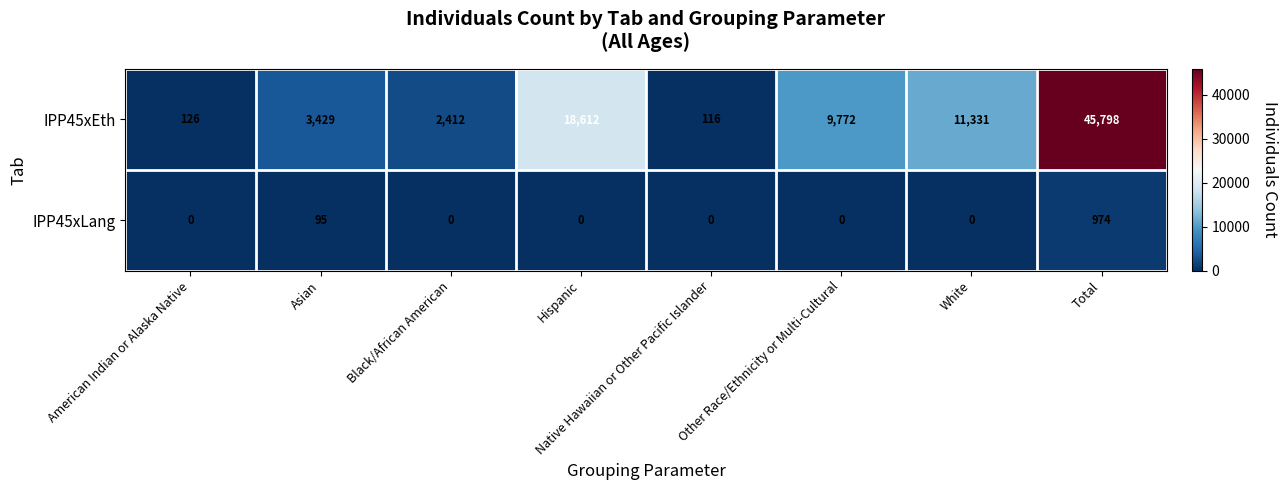

Which series has the largest total across all categories?

IPP45xEth